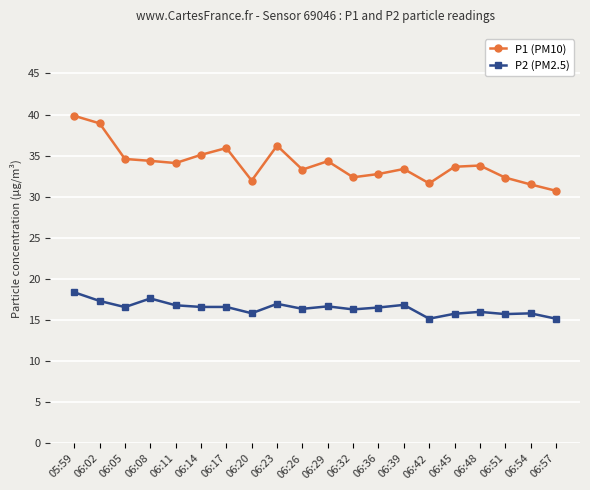

How many categories are shown in the chart?

20